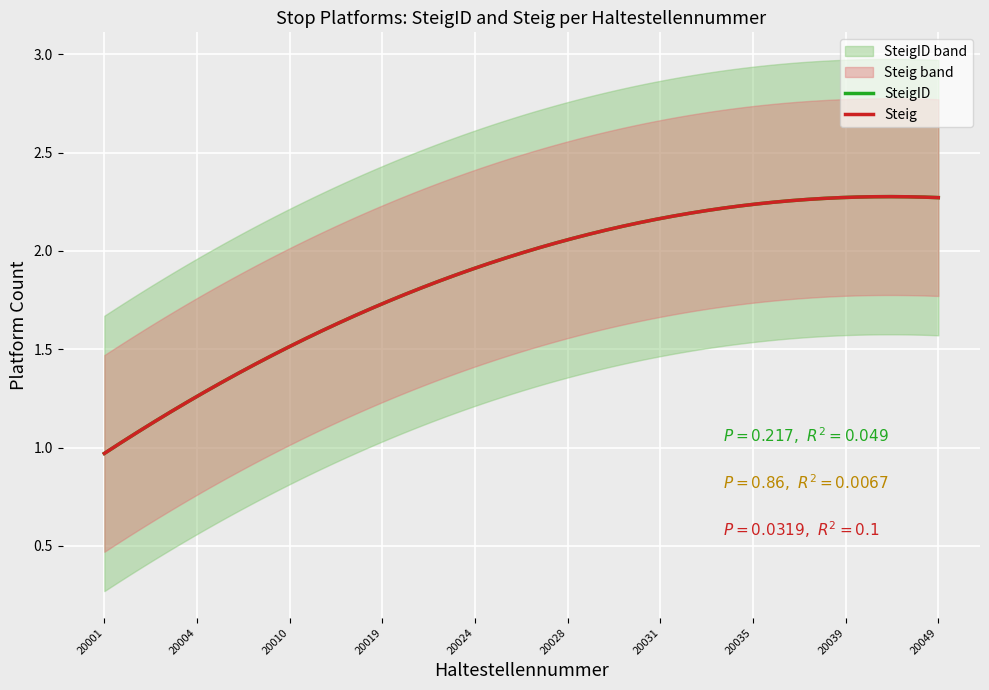

Rank the series at 20036 from lowest to highest value.

SteigID, Steig